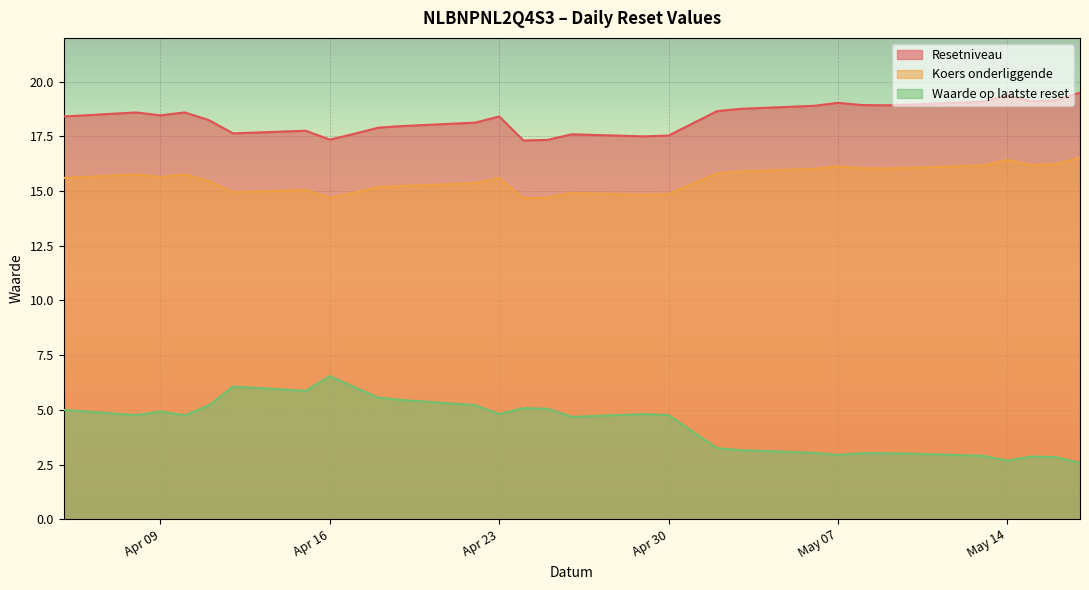

What is the approximate value of Koers onderliggende at 2024-04-22?

15.4